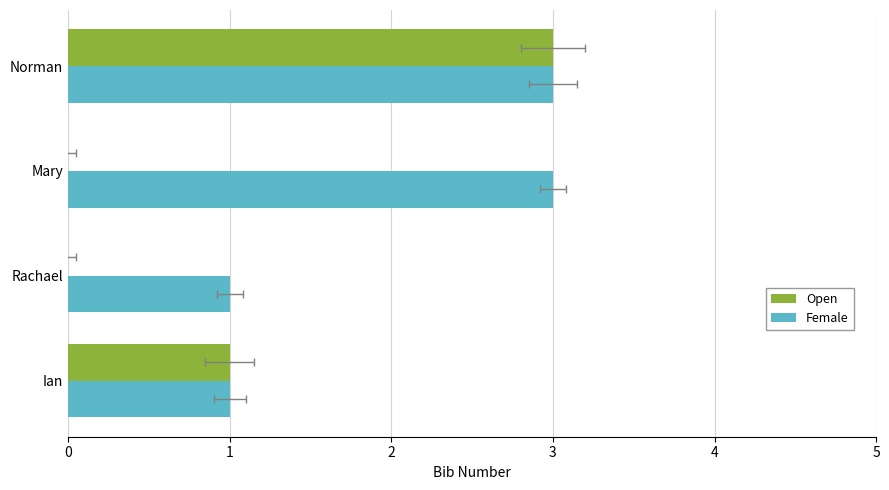

What is the total value across all series at Rachael?

1